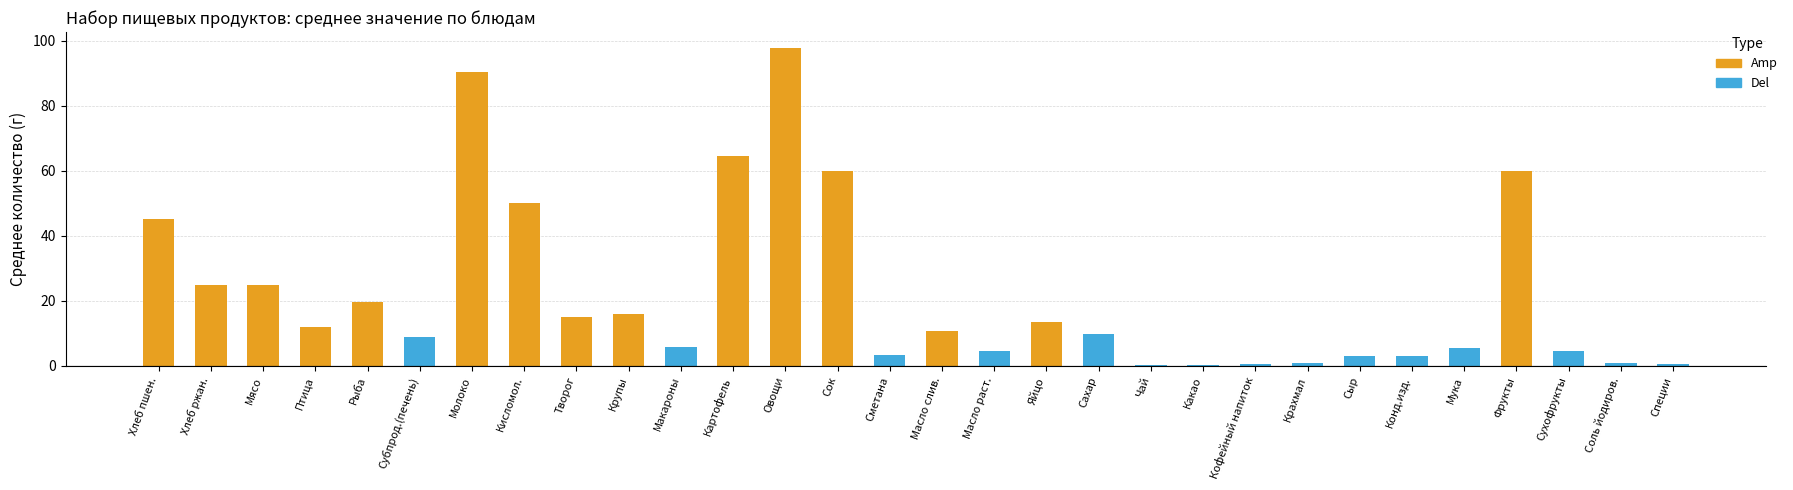

What is the average value?

21.9